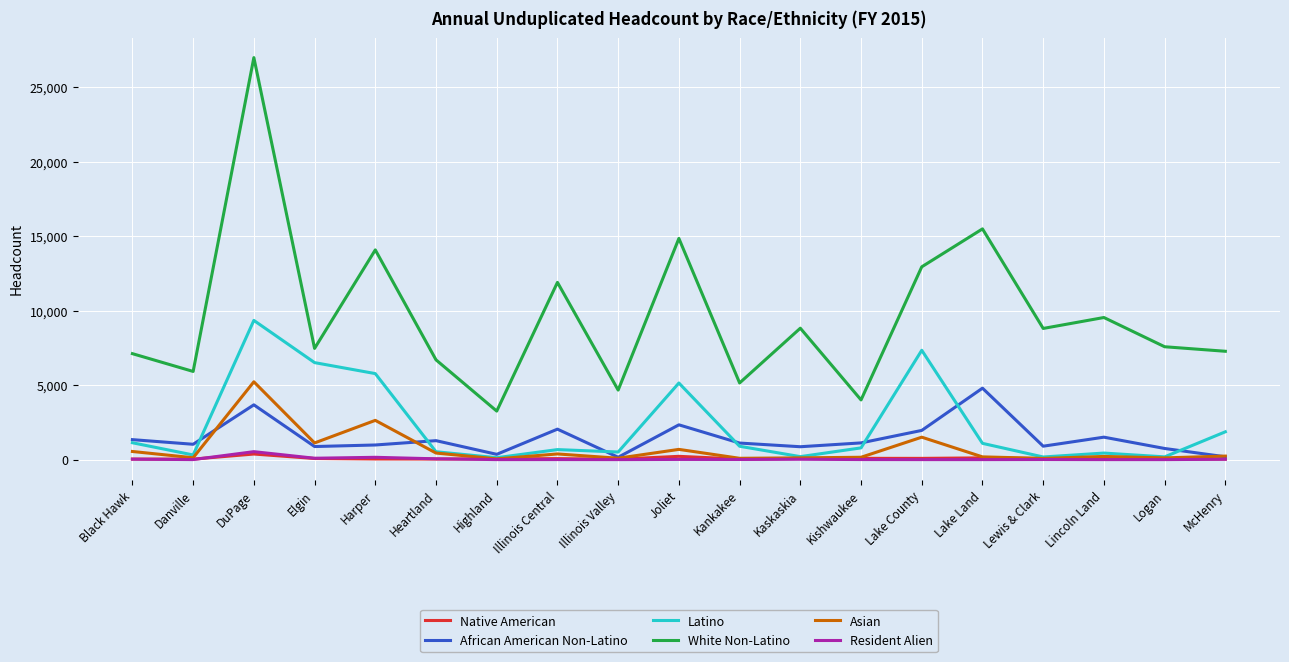

True or false: White Non-Latino and Resident Alien cross at least once.

False